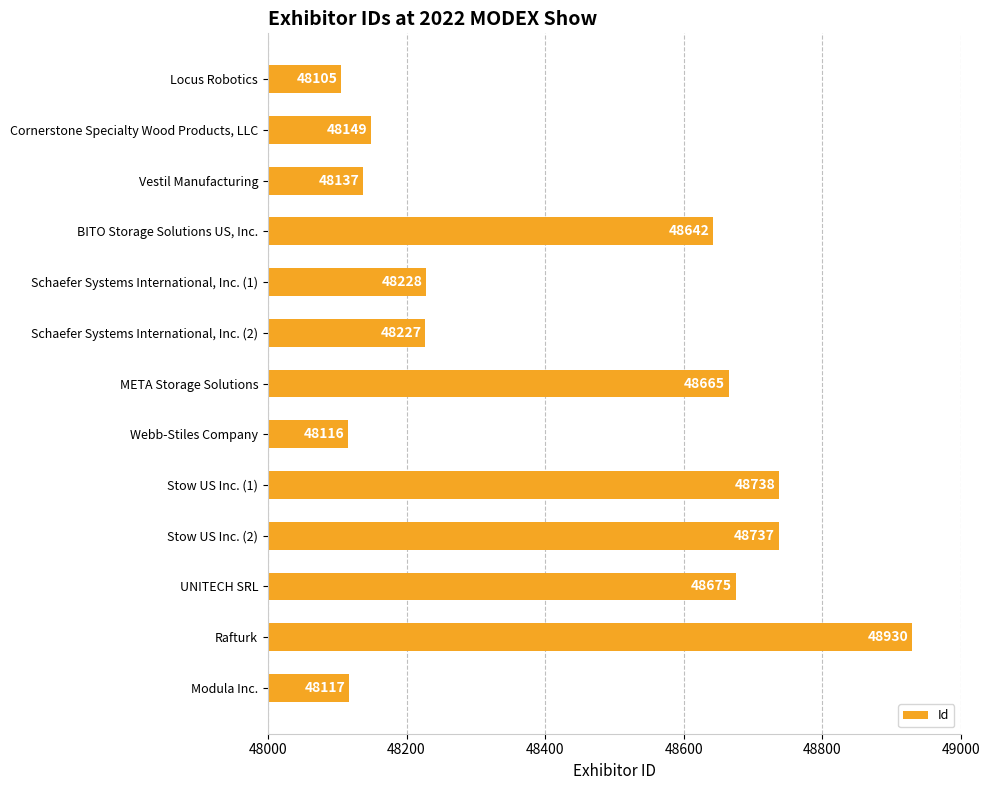

Rank the categories by value from highest to lowest.

Rafturk, Stow US Inc. (1), Stow US Inc. (2), UNITECH SRL, META Storage Solutions, BITO Storage Solutions US, Inc., Schaefer Systems International, Inc. (1), Schaefer Systems International, Inc. (2), Cornerstone Specialty Wood Products, LLC, Vestil Manufacturing, Modula Inc., Webb-Stiles Company, Locus Robotics